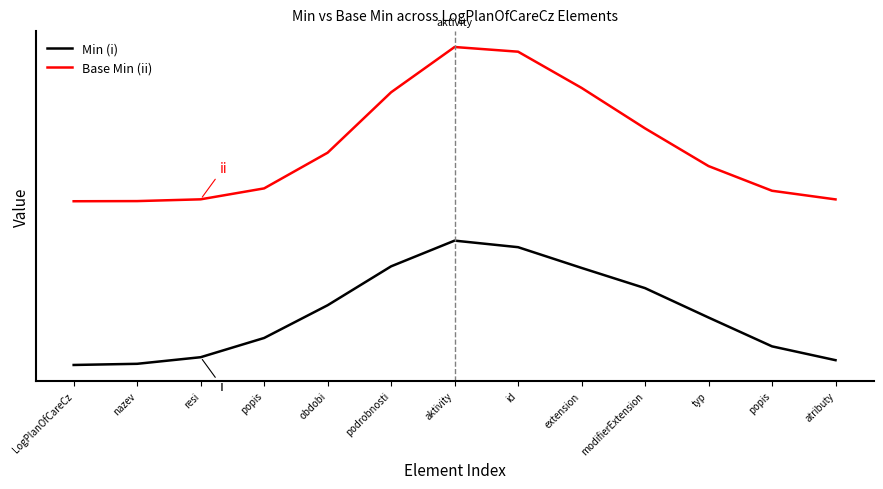

What value does the Base Min (ii) series have at popis?

0.3